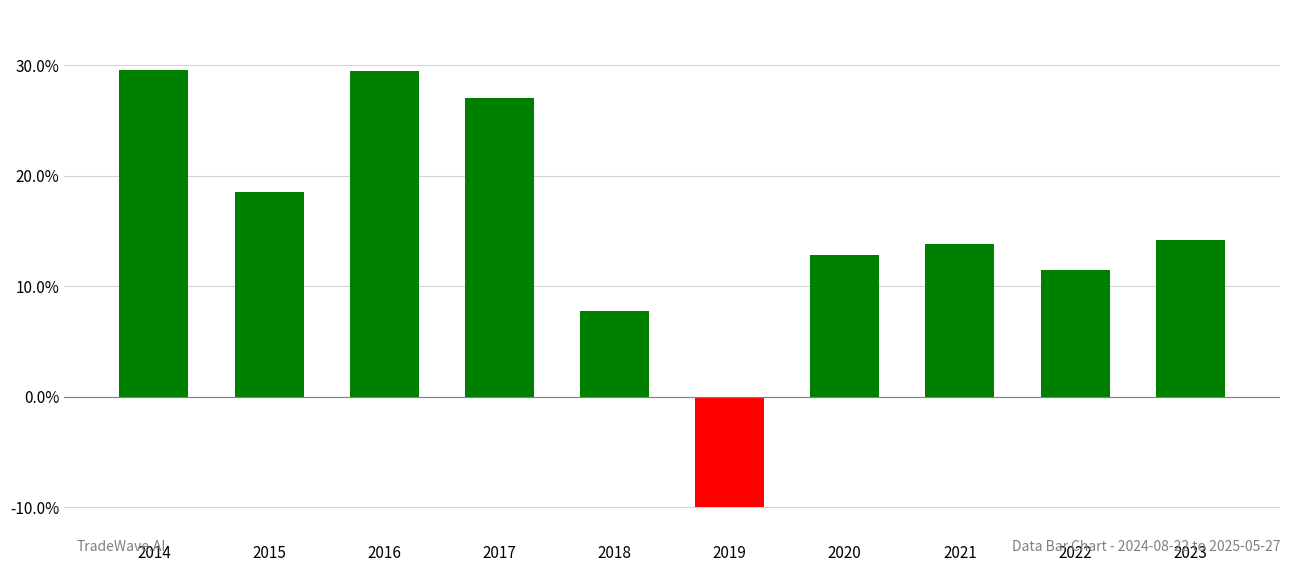

The value at 2021 is 19.1. True or false?

False